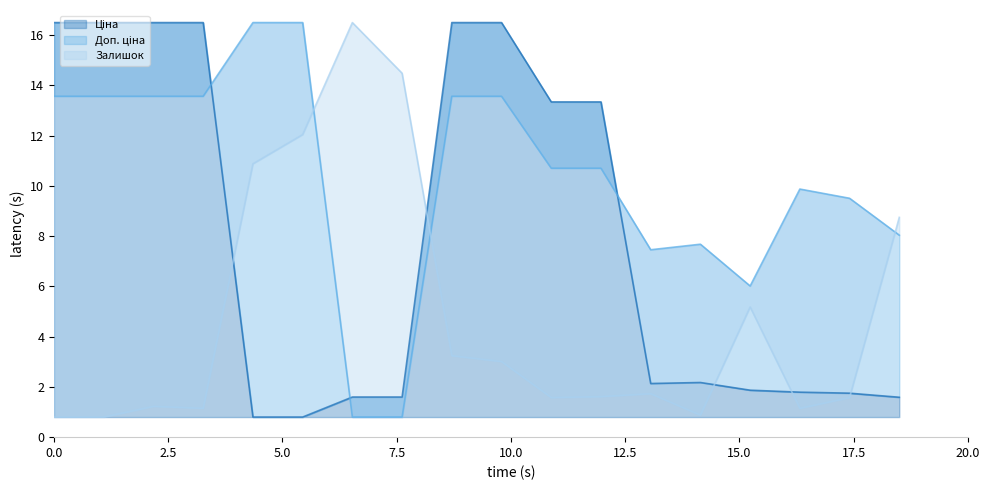

Reading left to right, transcribe all the data shown in this chart.

Ціна: 16.5	16.5	16.5	16.5	0.8	0.8	1.6	1.6	16.5	16.5	13.3	13.3	2.1	2.2	1.9	1.8	1.8	1.6
Доп. ціна: 13.6	13.6	13.6	13.6	16.5	16.5	0.8	0.8	13.6	13.6	10.7	10.7	7.5	7.7	6.0	9.9	9.5	8.0
Залишок: 0.8	0.8	1.2	1.1	10.9	12.0	16.5	14.5	3.2	3.0	1.6	1.6	1.7	0.9	5.2	1.1	1.6	8.7